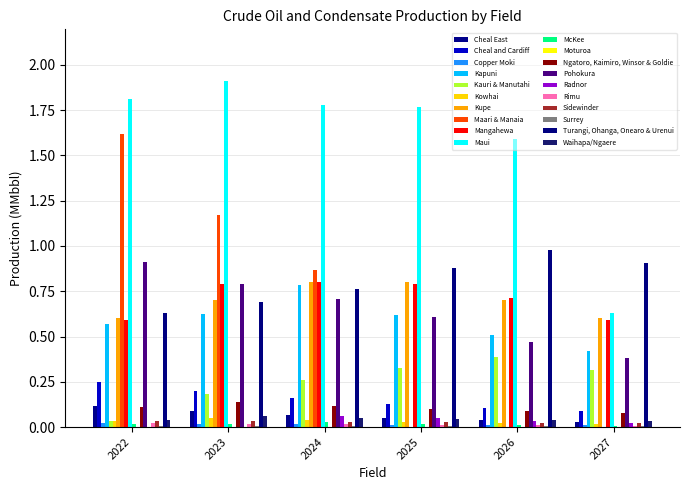

Are the bars grouped side by side (vs. stacked)?

Yes